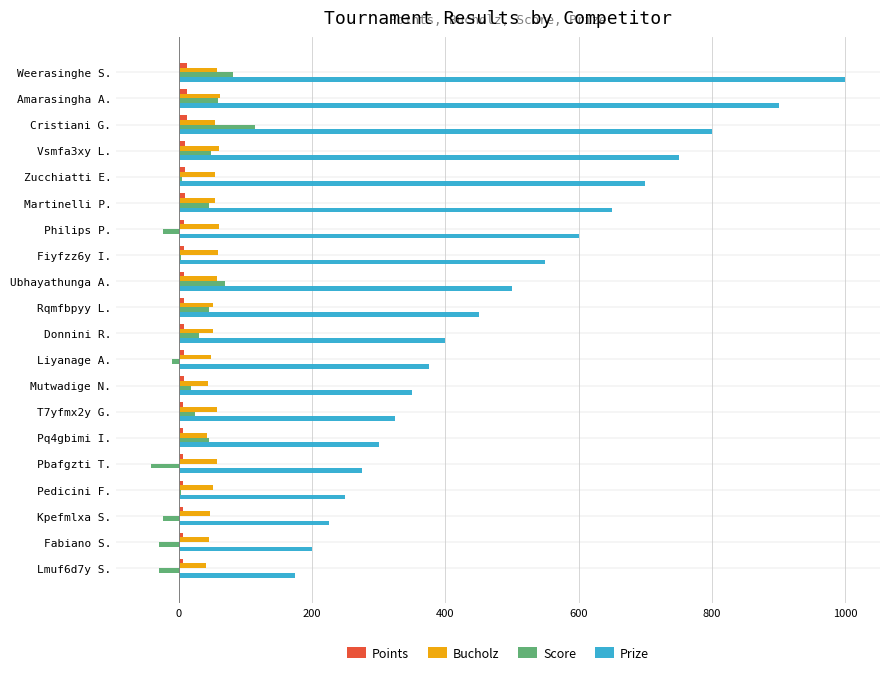

List the series in order of their peak value, lowest first.

Points, Bucholz, Score, Prize